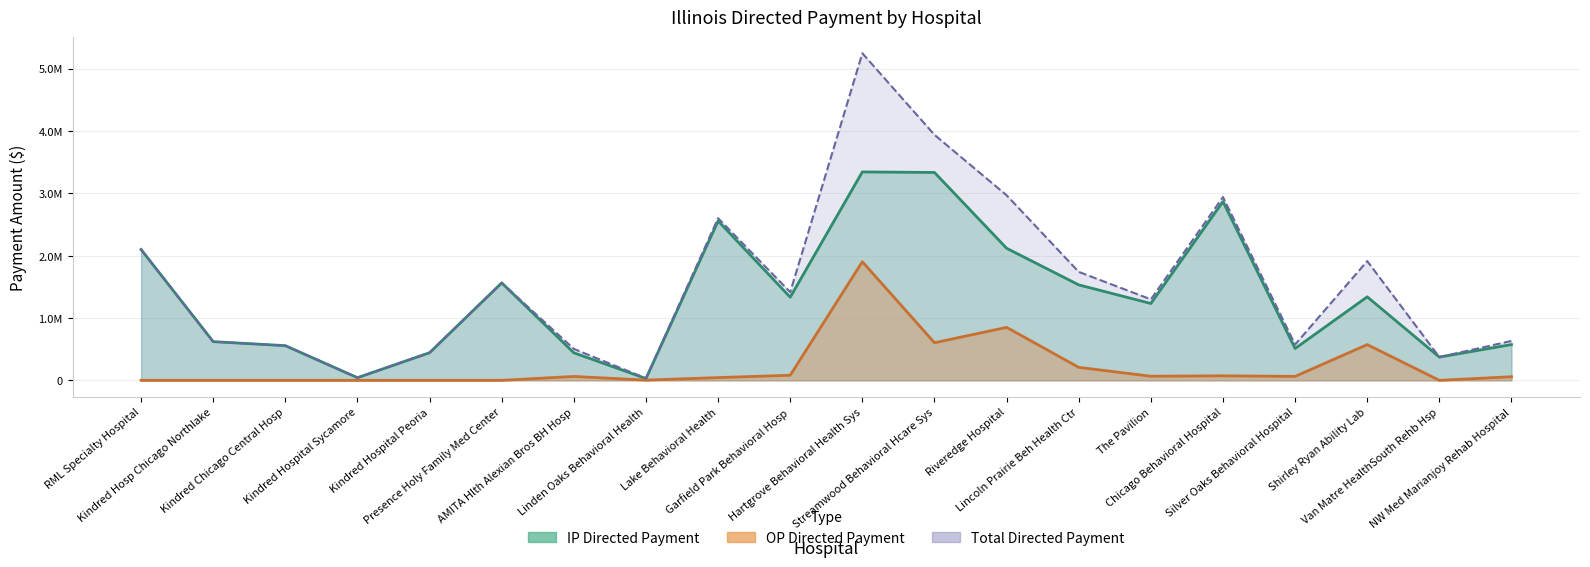

How many interior local peaks does the OP Directed Payment series have?

5